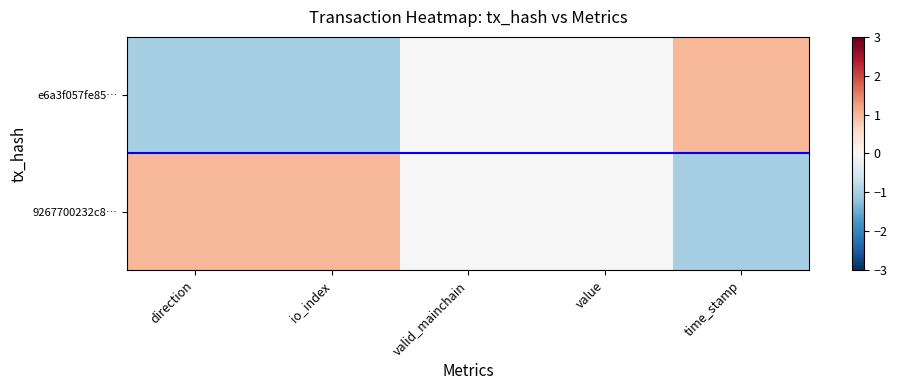

List the series in order of their overall mean, highest first.

9267700232c8…, e6a3f057fe85…